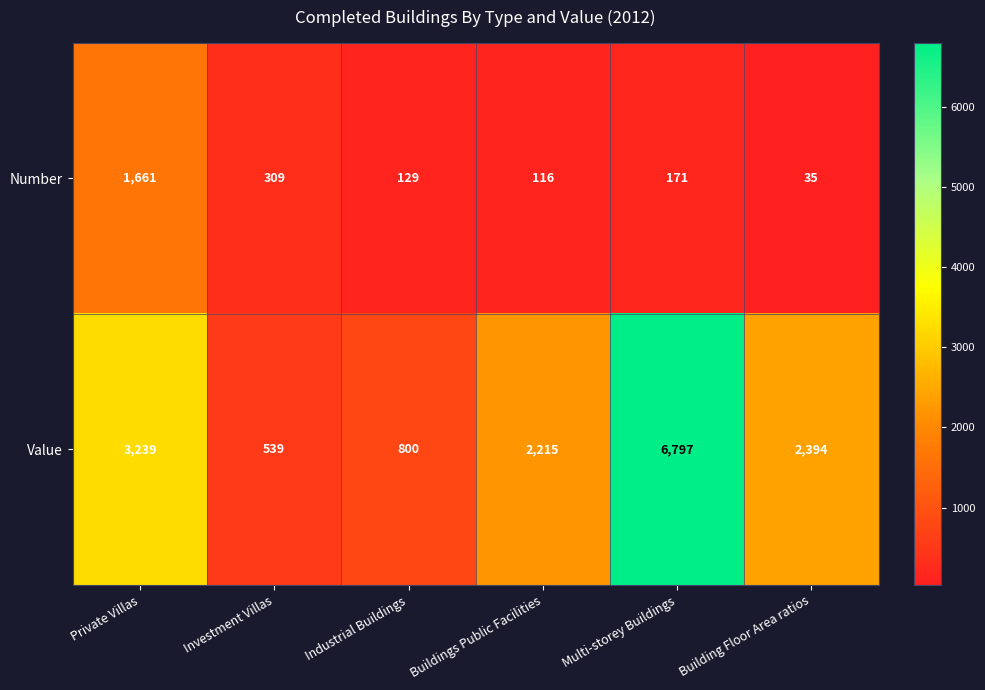

What is the sum of all Number values?

2421